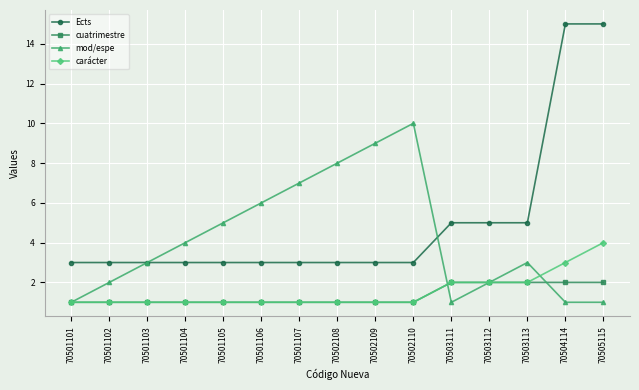

True or false: Ects and carácter intersect in this chart.

False